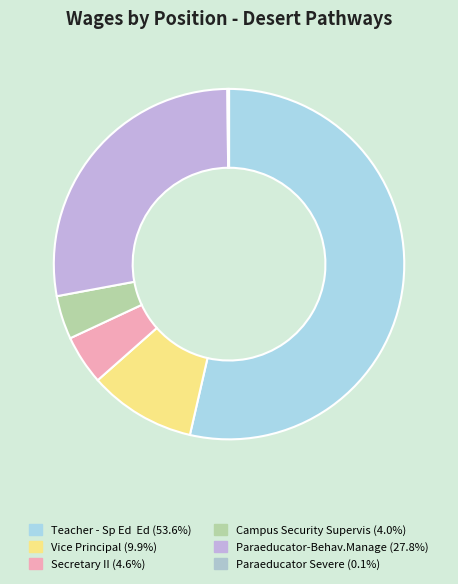

Is the sum of Secretary II and Campus Security Supervis greater than half?

No